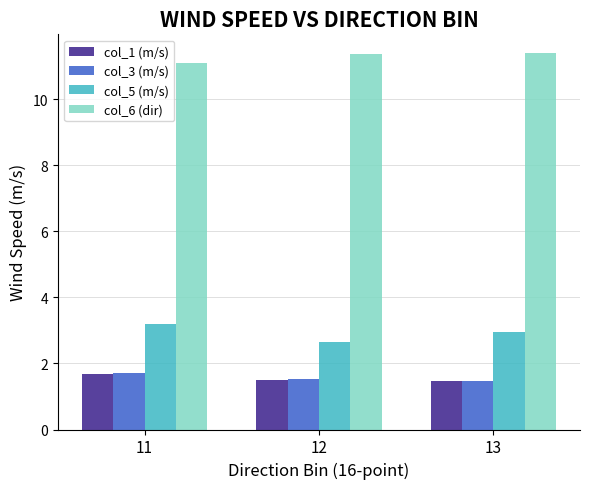

Which series has the widest spread of values?

col_5 (m/s)